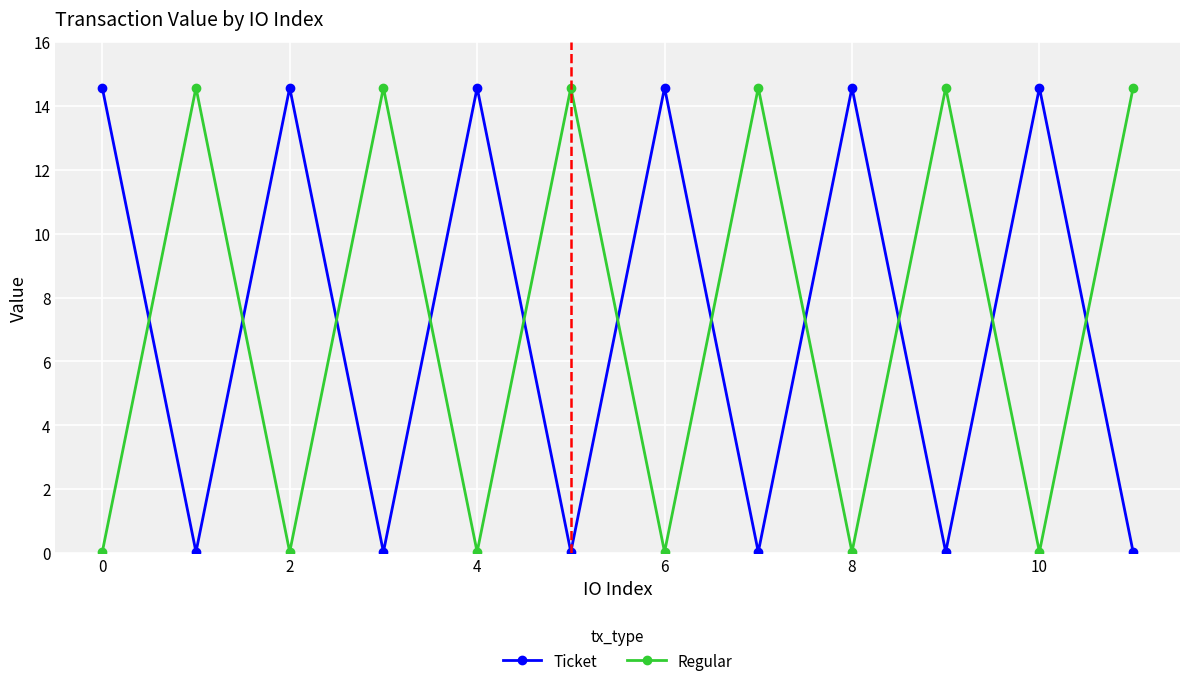

What is the value of the Ticket point at the 9th from the left?

14.6